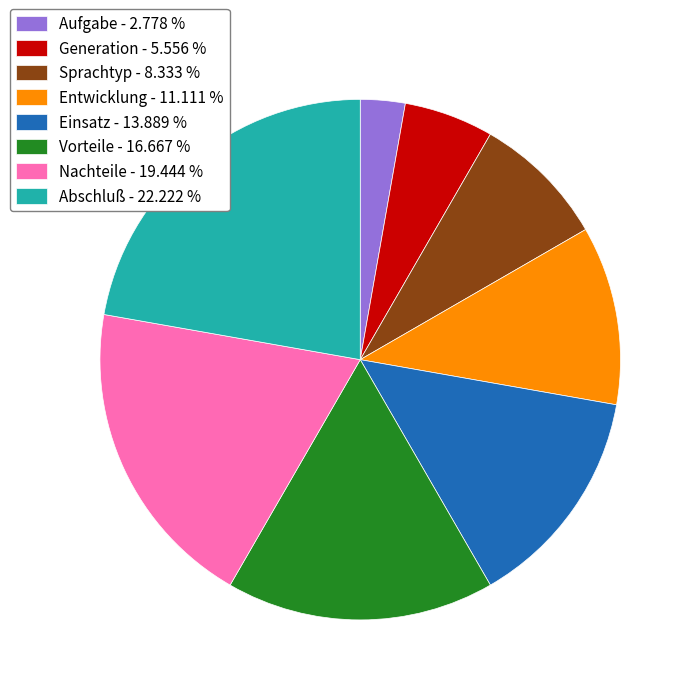

Which category has the smallest portion of the pie?

Aufgabe